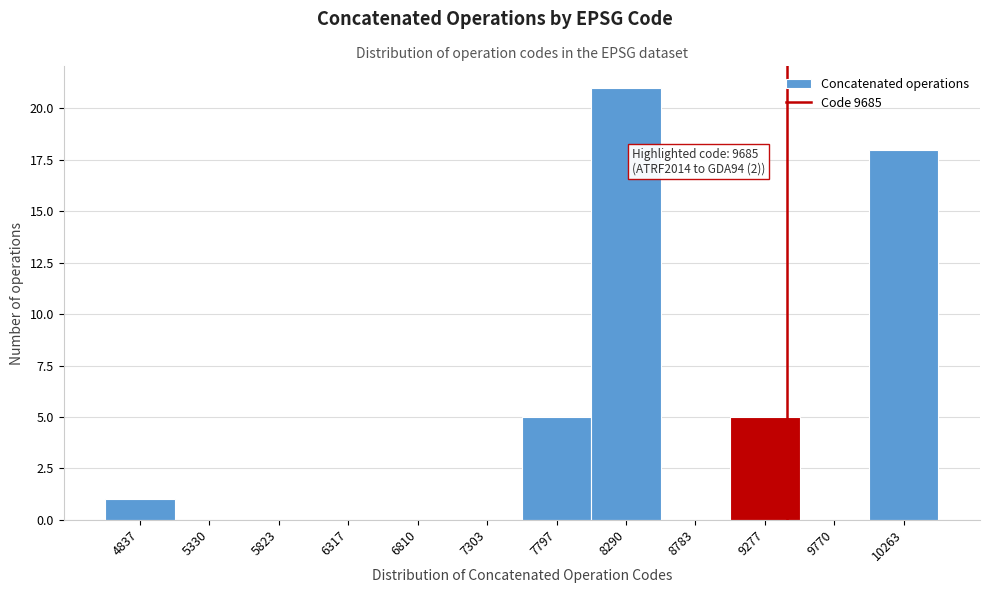

Reading left to right, what are all the values shown in this chart?

4837=1	5330=0	5823=0	6317=0	6810=0	7303=0	7797=5	8290=21	8783=0	9277=5	9770=0	10263=18